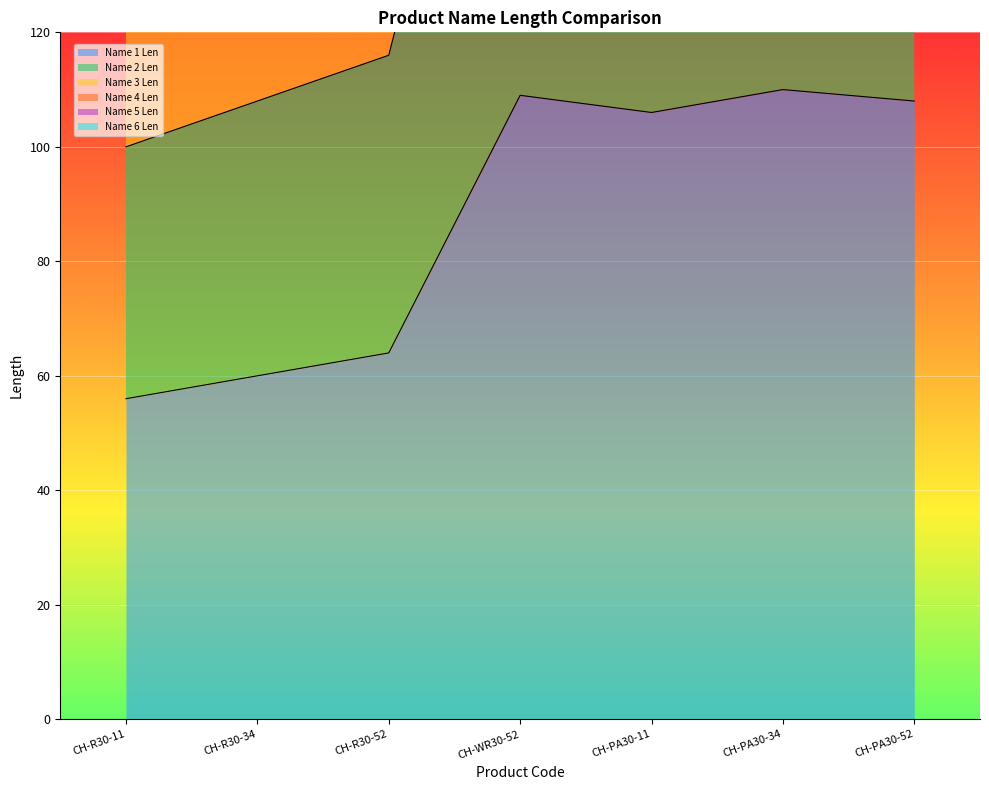

True or false: Name 3 Len and Name 4 Len cross at least once.

False